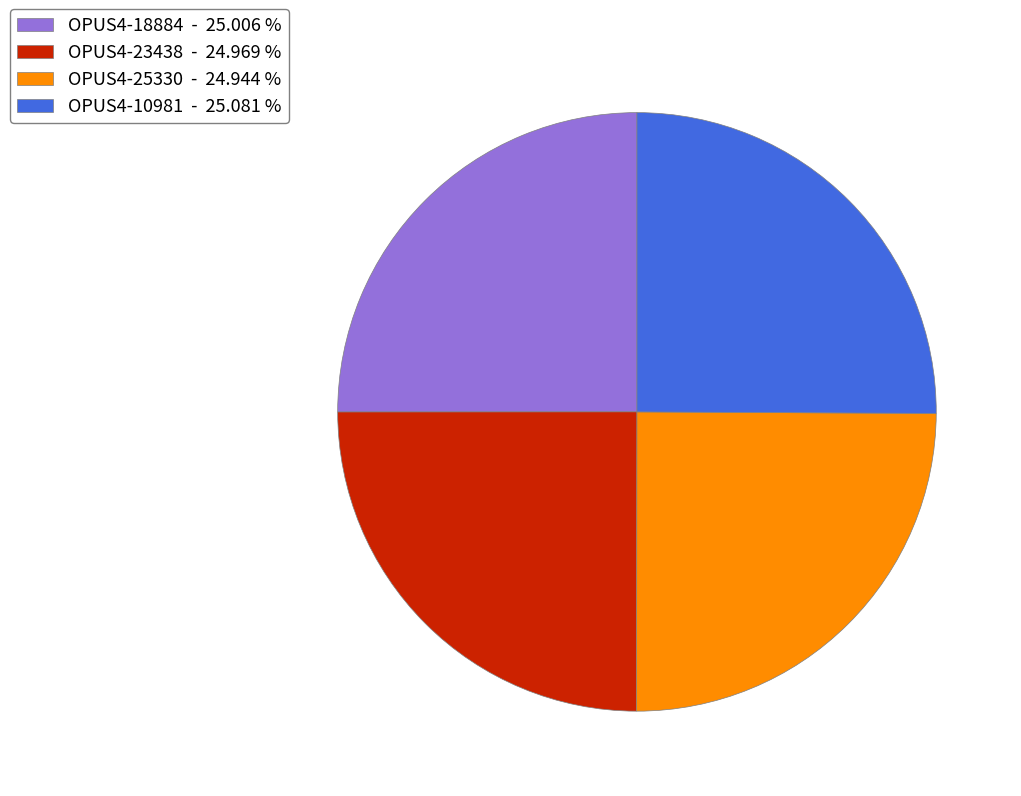

Does any single category account for the majority?

No